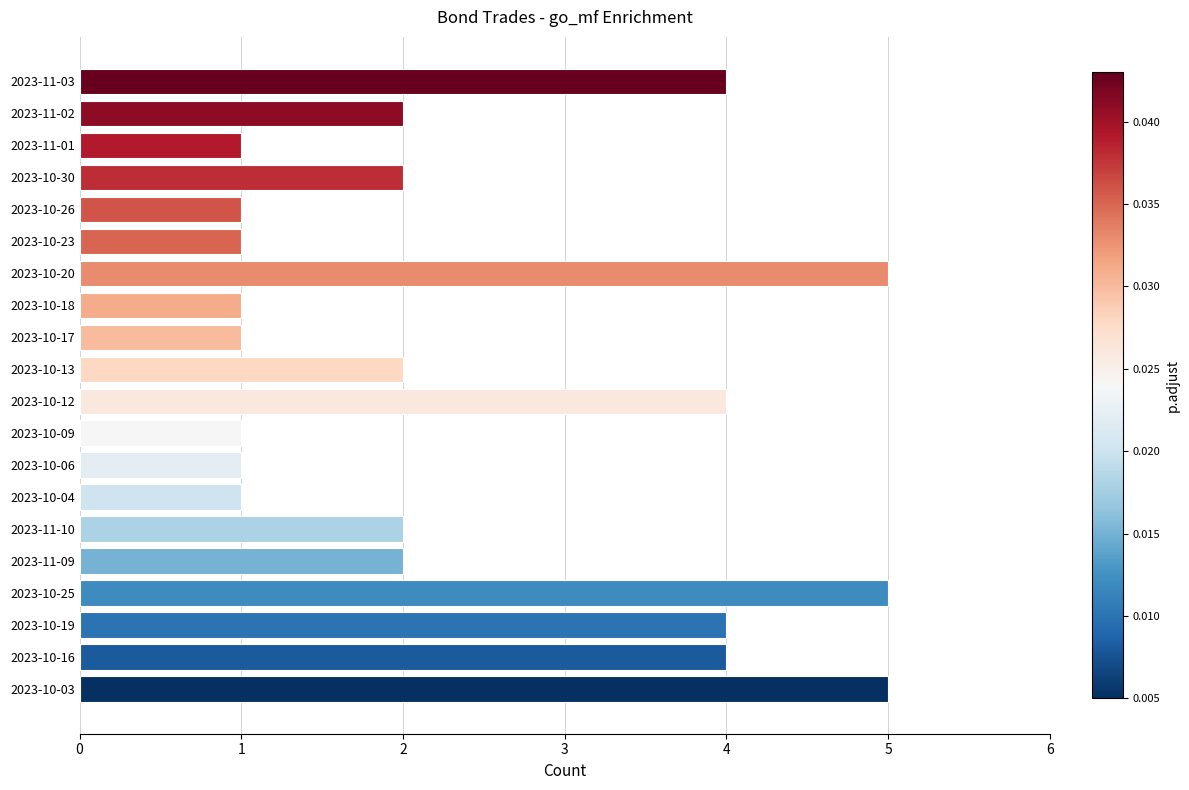

The value at 2023-10-03 is 5. True or false?

True